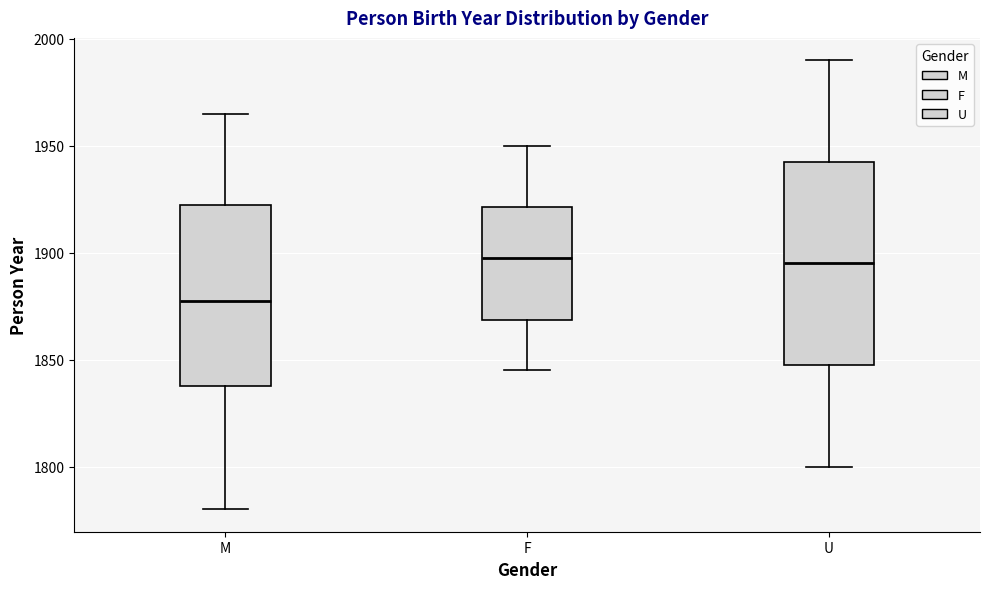

Reading left to right, transcribe this box plot: for each box, give where its median line is, the range the box spans, and where its two whiskers end, as read against the y-axis. The values are not printed on the chart, so give them approximately, as read against the axis.

M: median 1880, box 1840 to 1925, whiskers 1780 to 1965
F: median 1900, box 1870 to 1920, whiskers 1845 to 1950
U: median 1895, box 1850 to 1945, whiskers 1800 to 1990